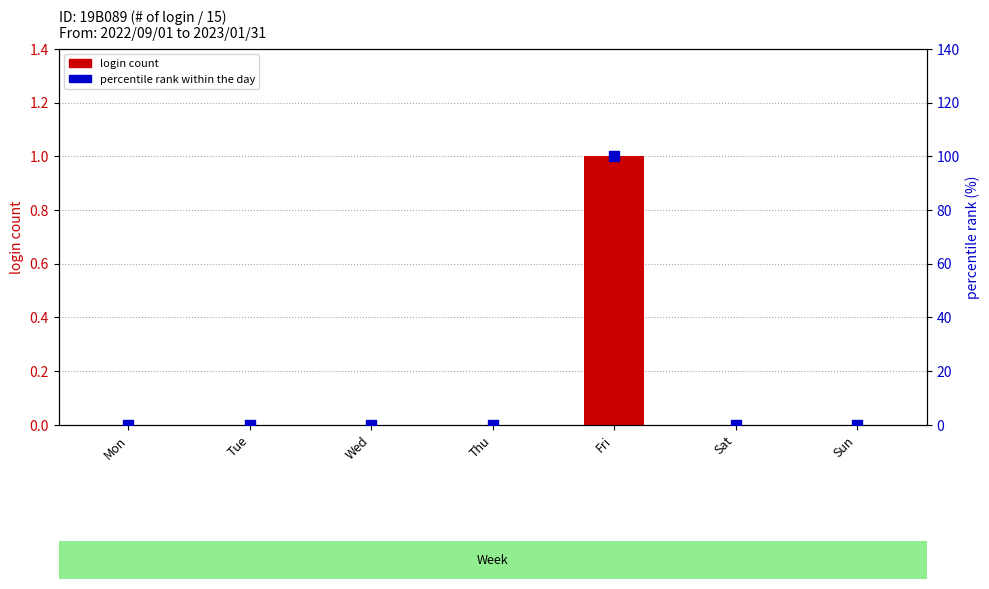

Which series contains the lowest Y value?

login count